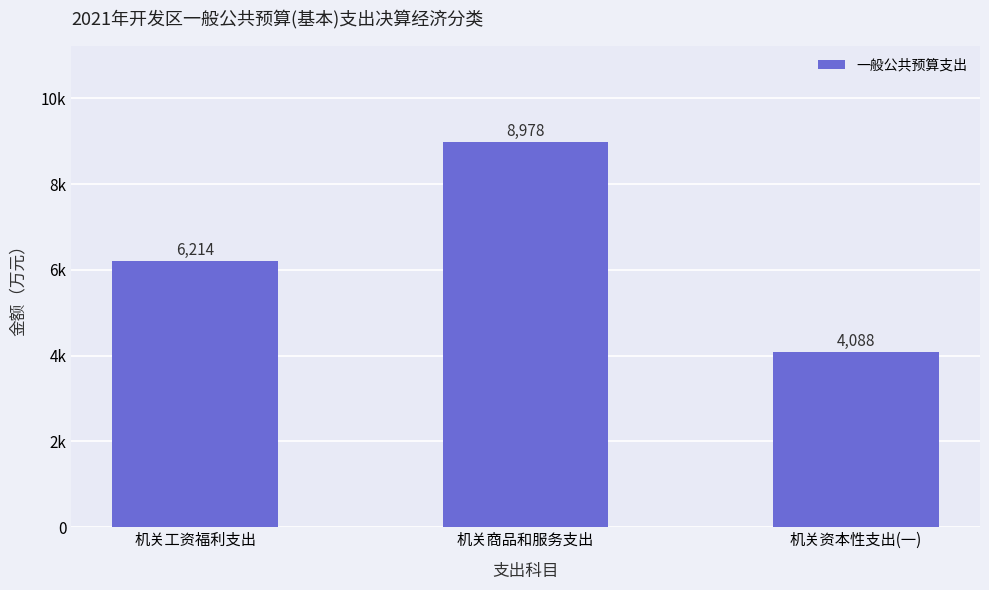

List the labels in order of value, smallest first.

机关资本性支出(一), 机关工资福利支出, 机关商品和服务支出